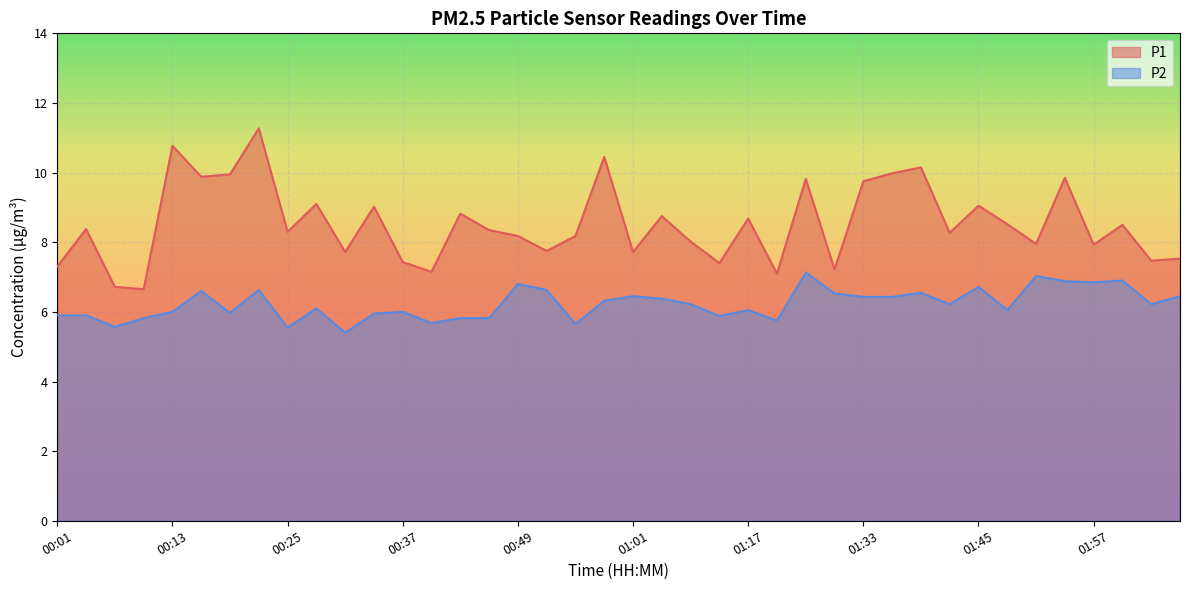

How many lines are shown in the chart?

2